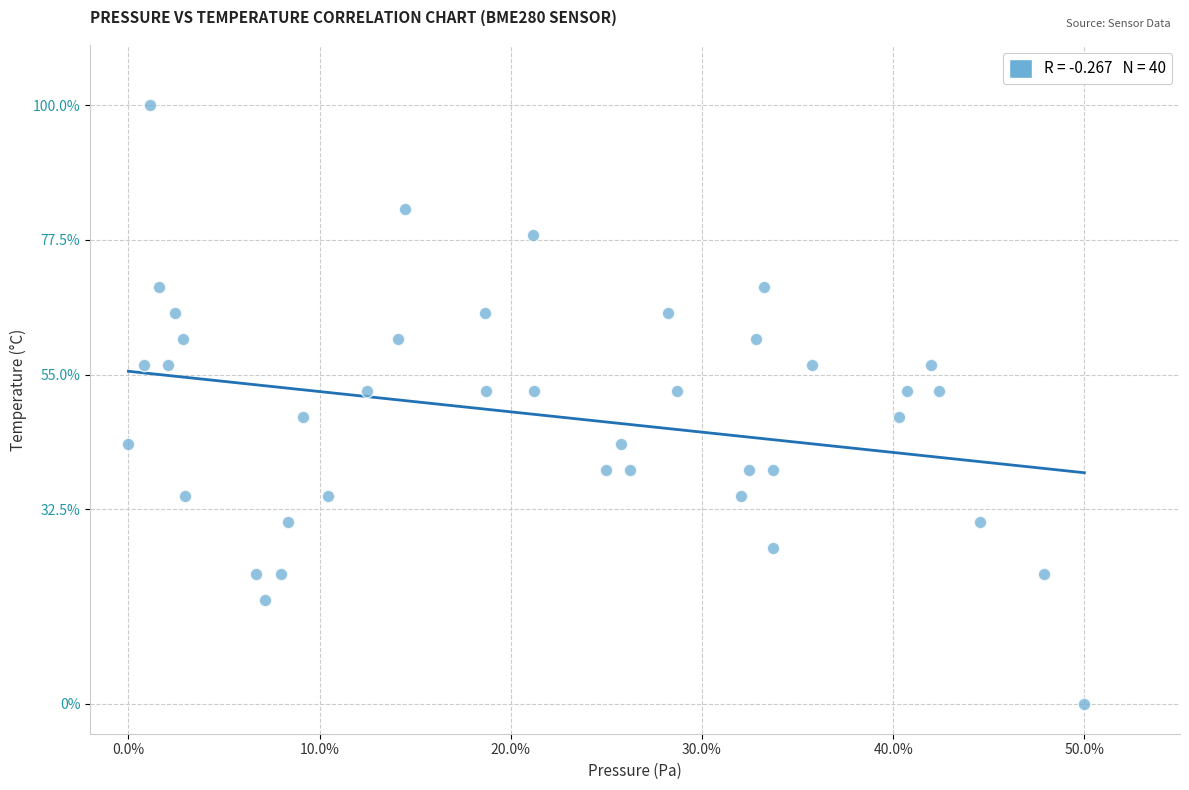

What is the range of Y values (max minus min)?

100.0